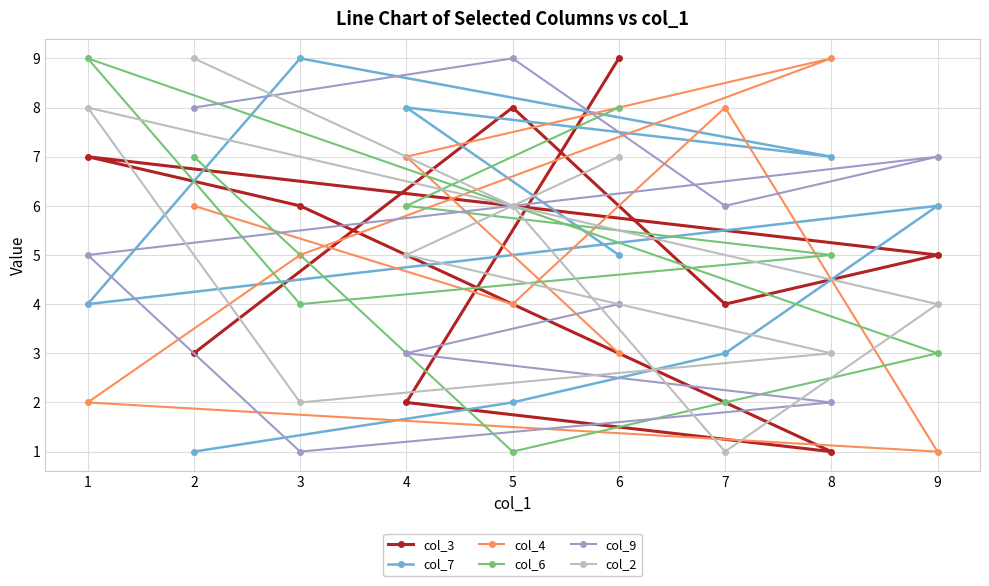

The value of col_9 at 6 is 7. True or false?

False